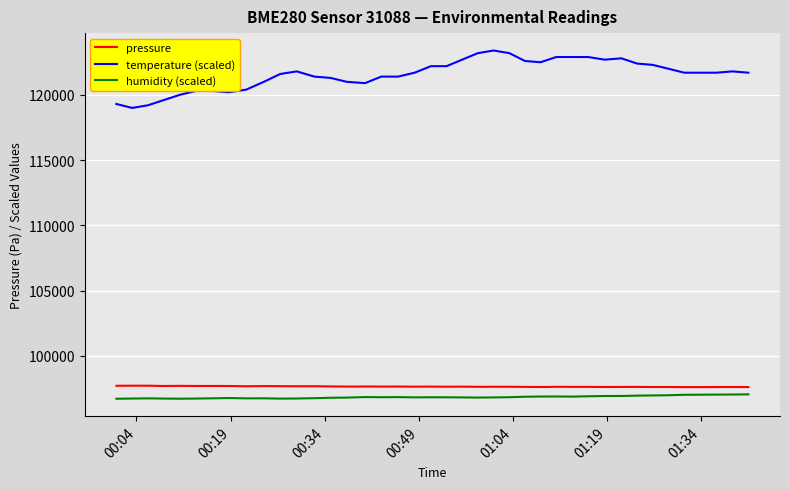

What is the minimum value shown in the chart?

96702.0